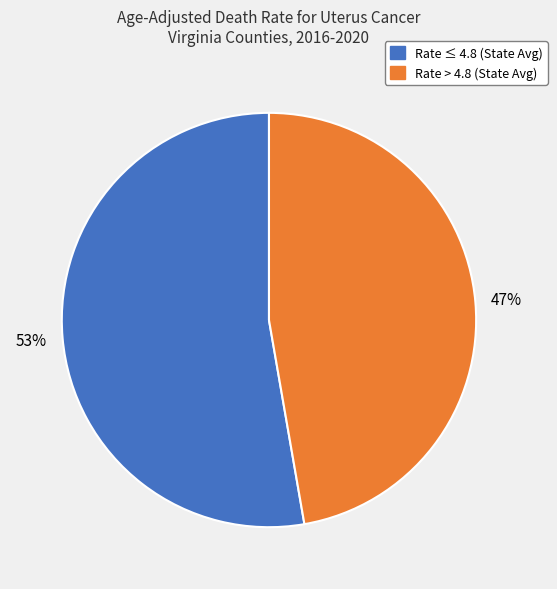

Does any single category account for the majority?

Yes